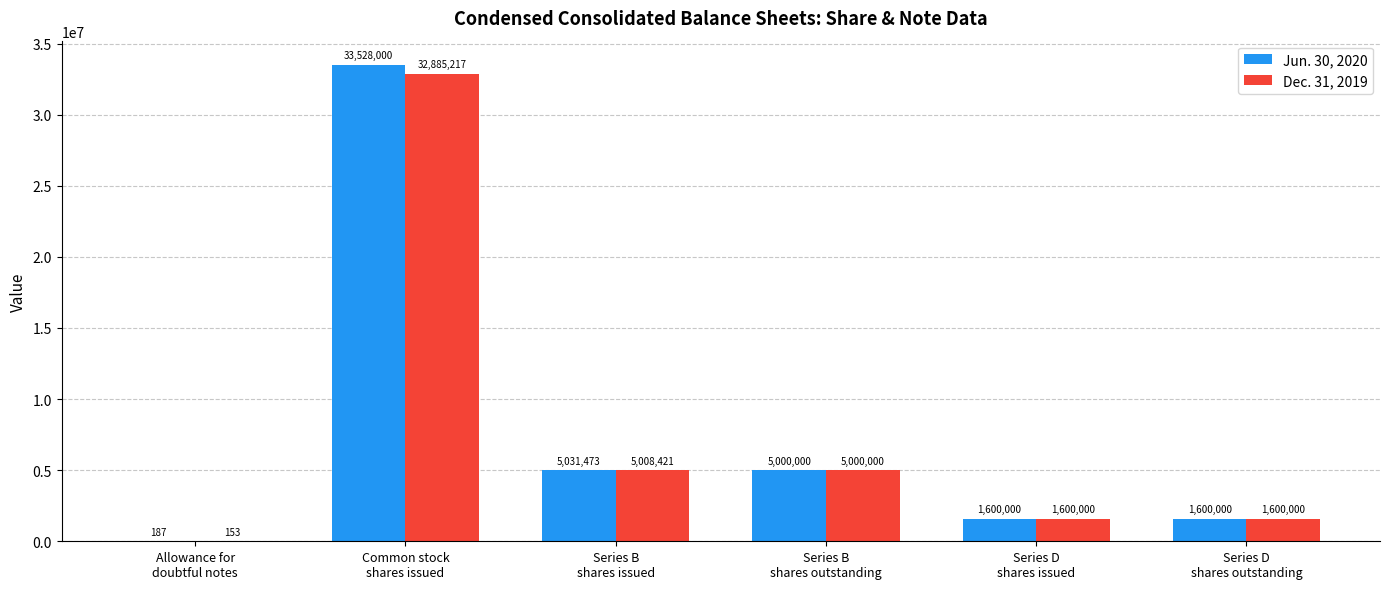

Which series has the largest total across all categories?

Jun. 30, 2020